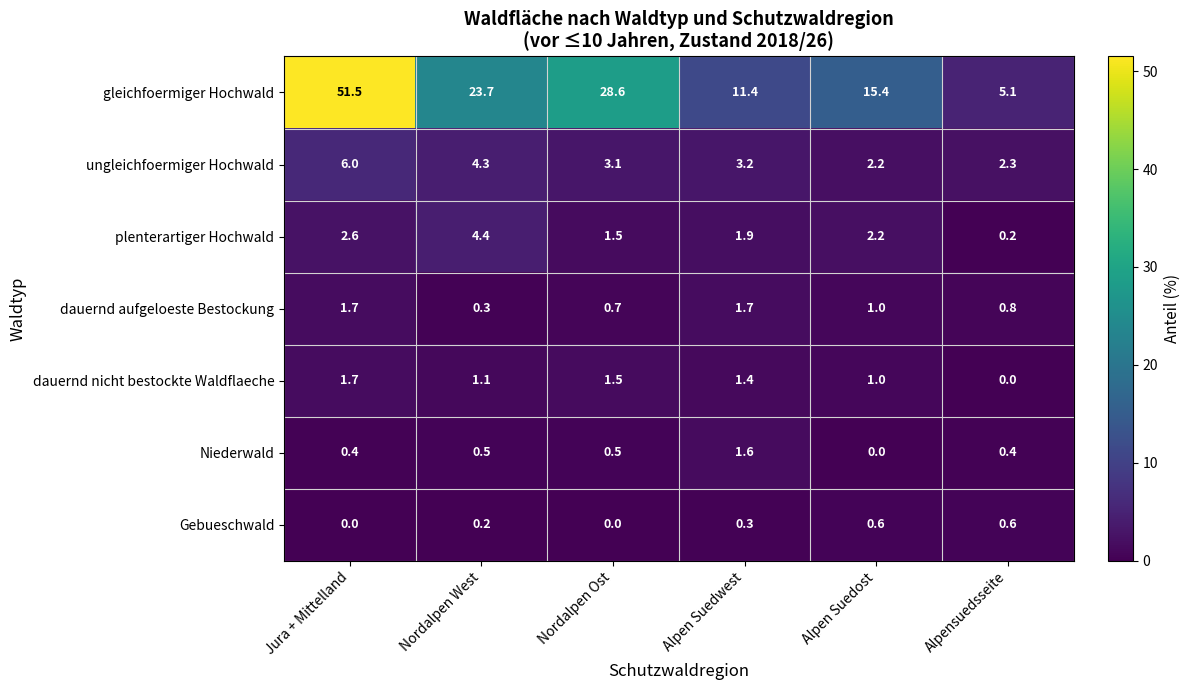

What is the sum of the gleichfoermiger Hochwald values at Alpen Suedwest and Alpen Suedost?

26.8